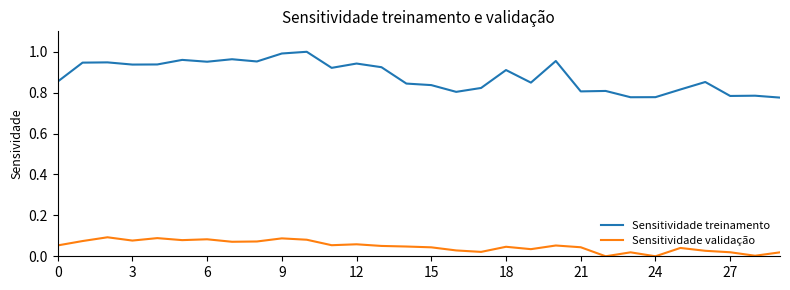

Which series has the widest spread of values?

Sensitividade treinamento